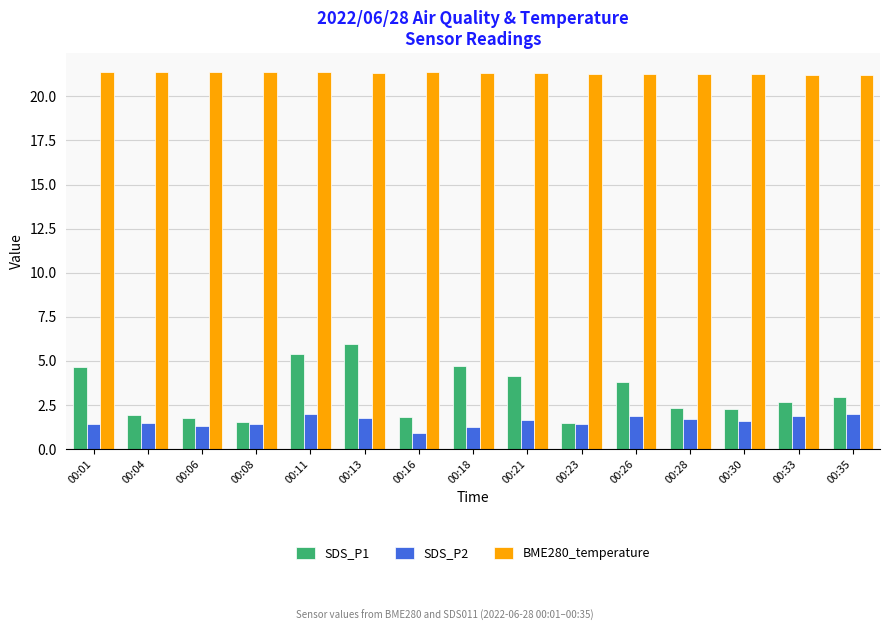

How many data points in SDS_P2 are less than 1?

1